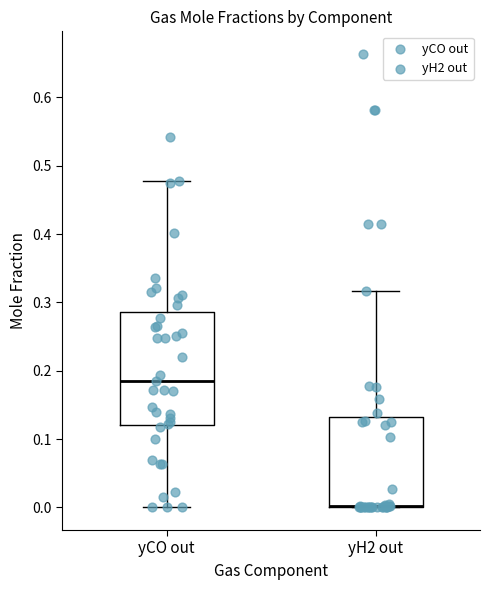

Where does the upper whisker of the box for yH2 out end on the y-axis? The values are not printed on the chart, so give them approximately, as read against the axis.

0.32